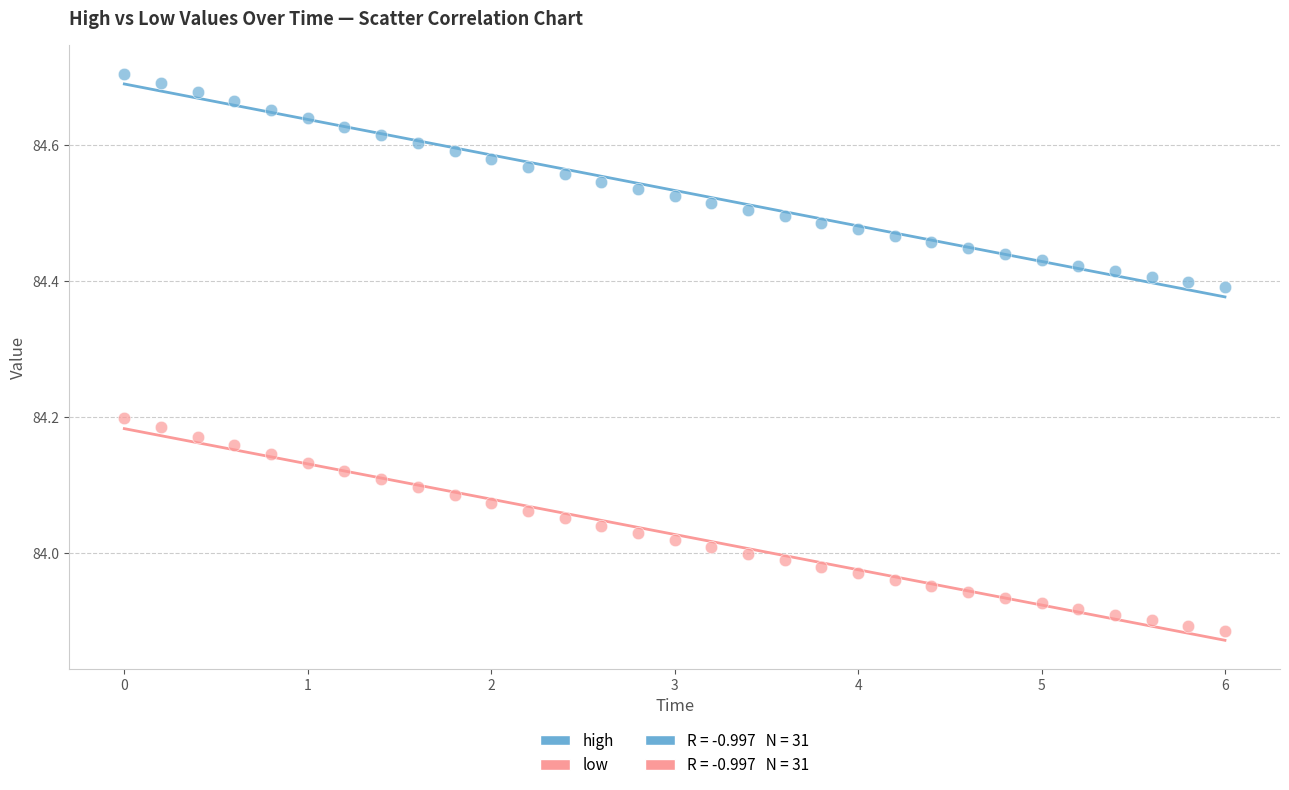

Across all data points, what is the range of X values (max minus min)?

6.0